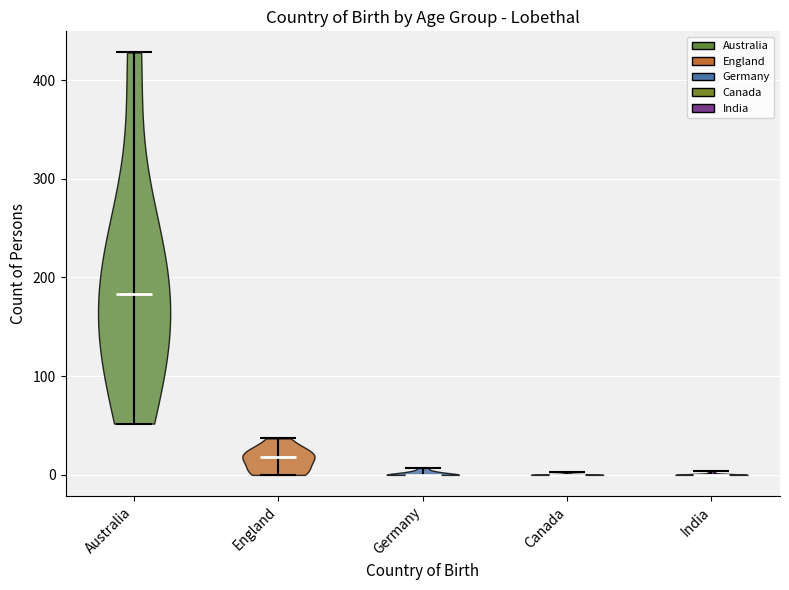

Reading left to right, read every violin against the y-axis: where its median line is, and the lowest and highest points it reaches. The values are not printed on the chart, so give them approximately, as read against the axis.

Australia: median line 180, lowest point 50, highest point 430
England: median line 20, lowest point 0, highest point 40
Germany: median line 0, lowest point 0, highest point 10
Canada: median line 0, lowest point 0, highest point 0
India: median line 0, lowest point 0, highest point 0